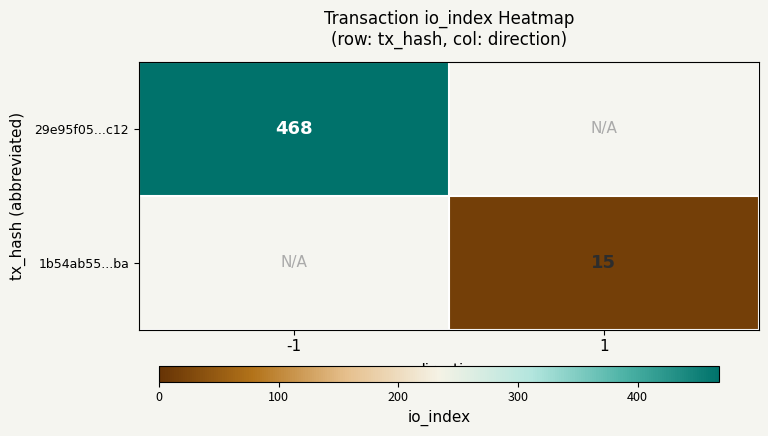

Is the value of 29e95f05...c12 at -1 greater than the value of 1b54ab55...ba at 1?

Yes